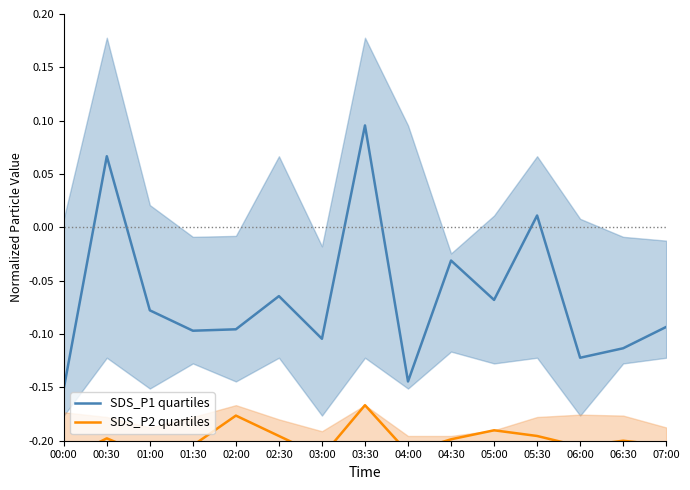

Reading left to right, list all the values displayed in this chart.

SDS_P1 quartiles: -0.2	0.1	-0.1	-0.1	-0.1	-0.1	-0.1	0.1	-0.1	-0.0	-0.1	0.0	-0.1	-0.1	-0.1
SDS_P2 quartiles: -0.2	-0.2	-0.2	-0.2	-0.2	-0.2	-0.2	-0.2	-0.2	-0.2	-0.2	-0.2	-0.2	-0.2	-0.2